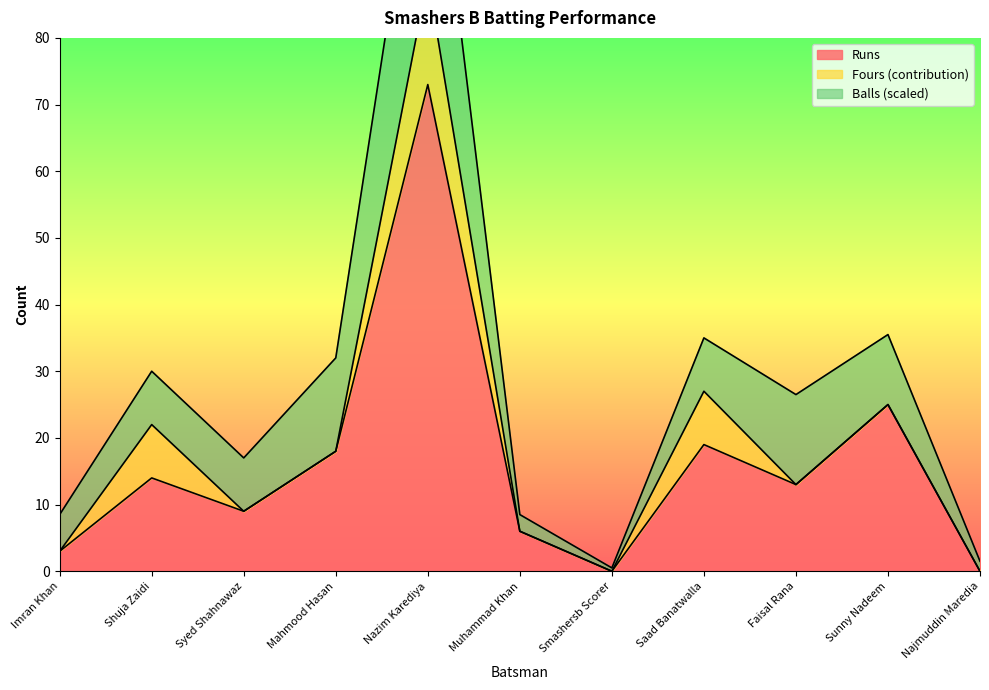

The value of Runs at Najmuddin Maredia is 36. True or false?

False